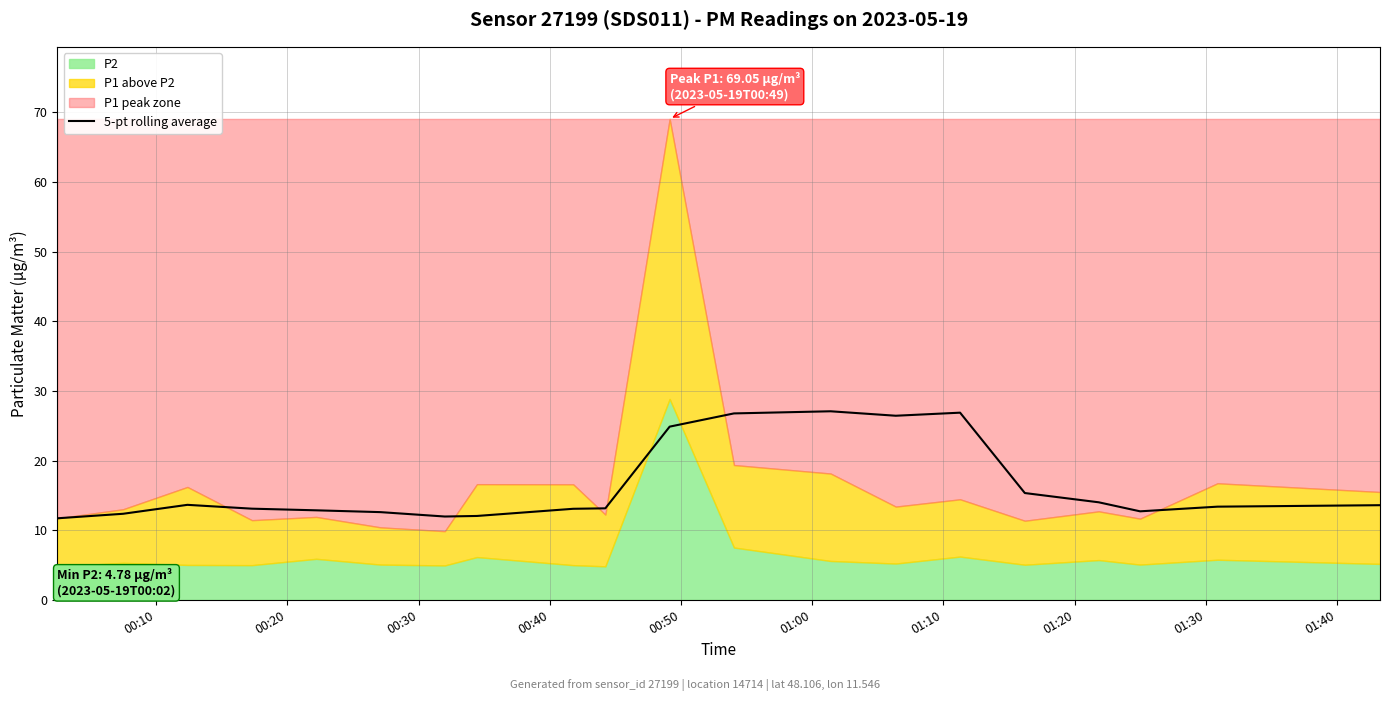

What is the highest value of the 5-pt rolling average series?

27.1